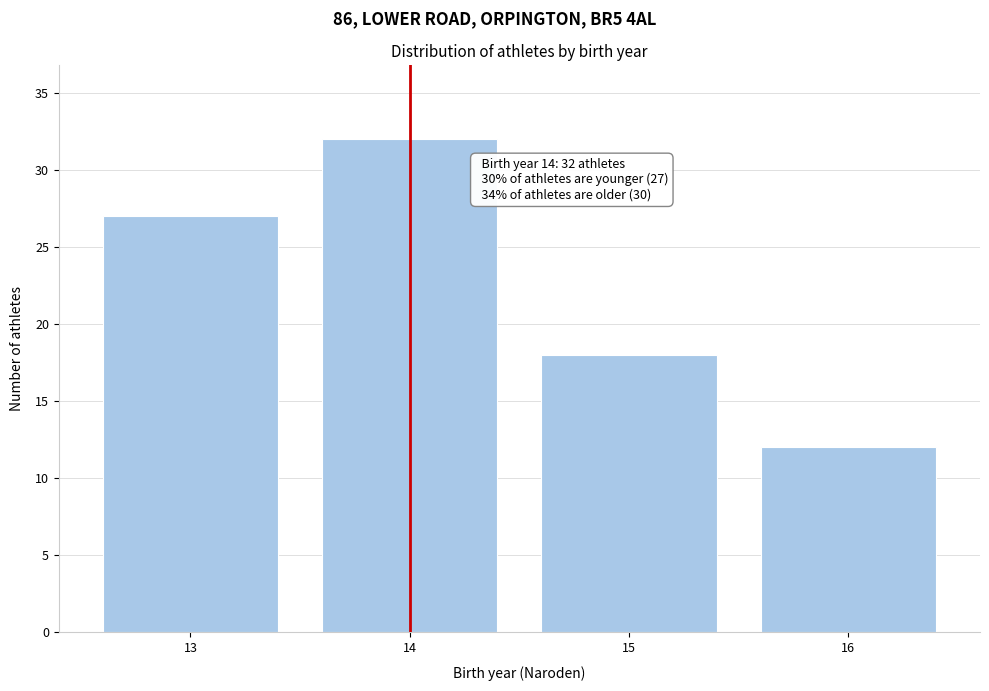

Reading right to left, extract all data points from this chart.

16=12	15=18	14=32	13=27